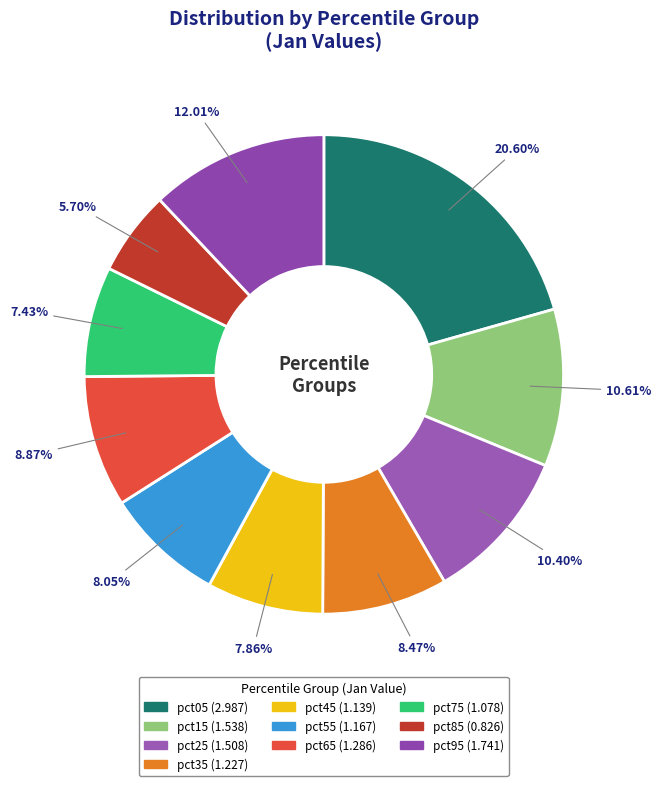

Rank the categories by value from lowest to highest.

pct85, pct75, pct45, pct55, pct35, pct65, pct25, pct15, pct95, pct05